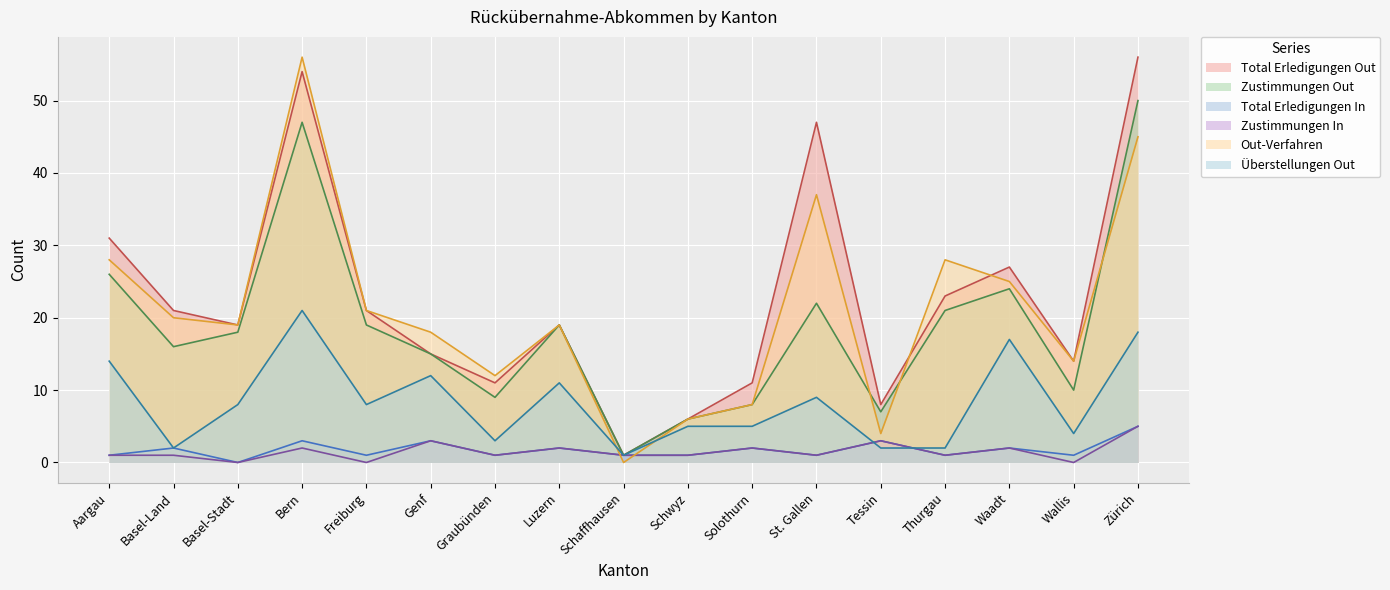

At which category does the chart reach its peak across all series?

Zürich